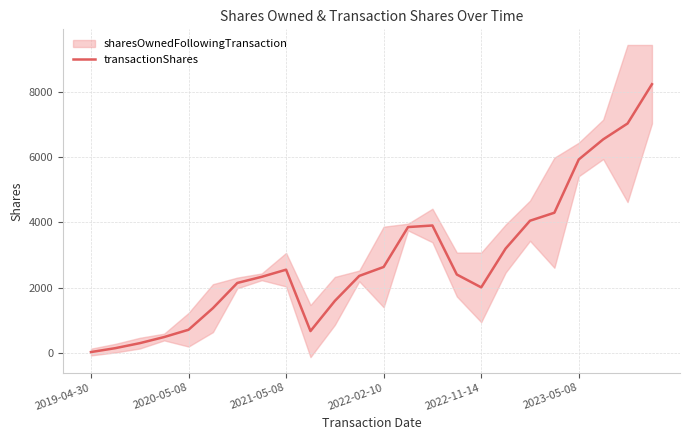

What is the ratio of the value at 17 to the value at 2020-05-08?

22.3